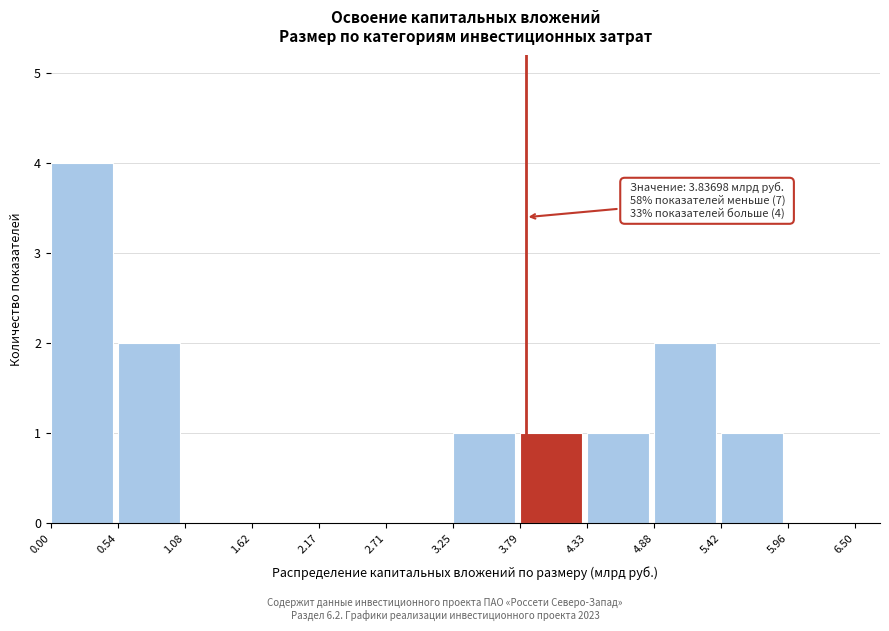

Which range on the x-axis has the tallest bar?

0.00 to 0.54